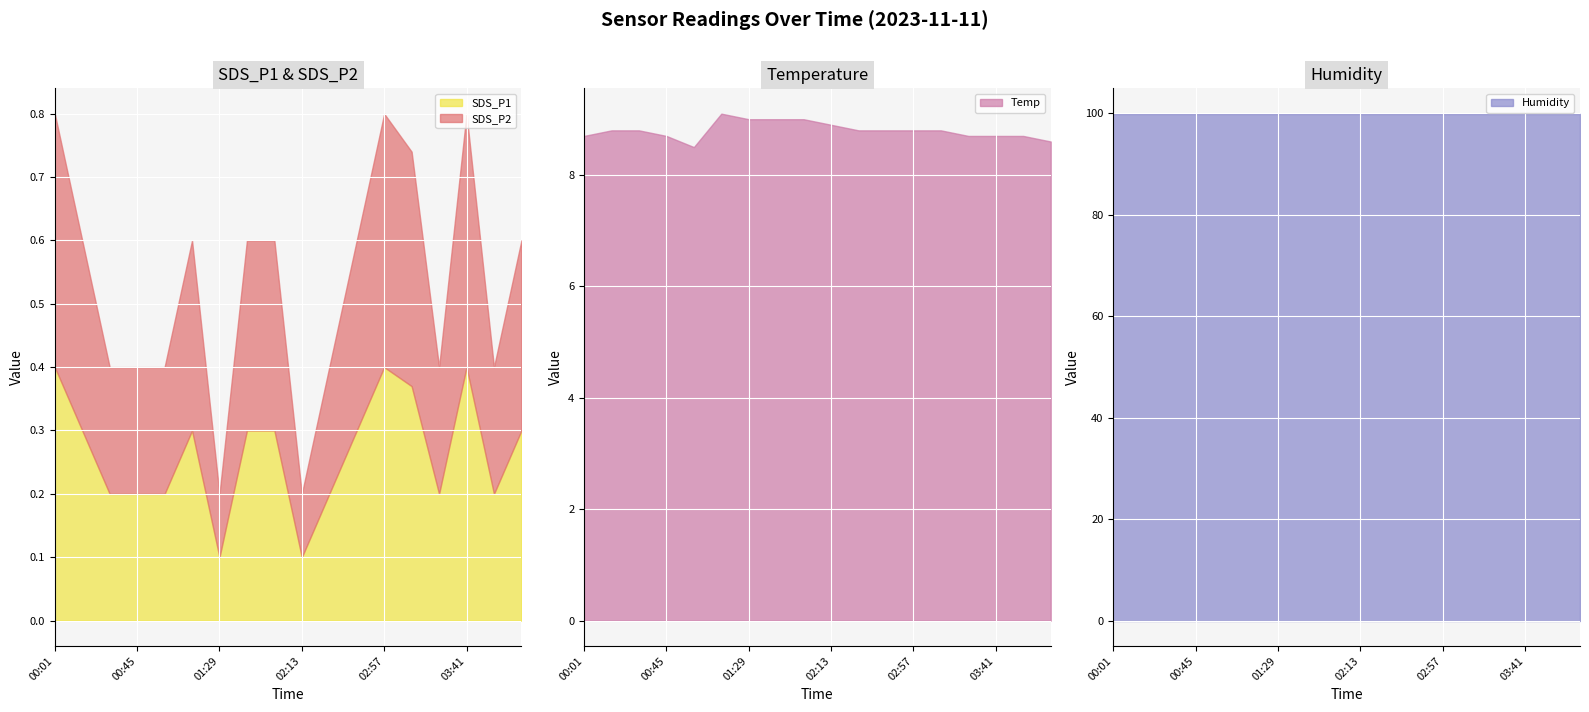

True or false: SDS_P1 has more than 1 interior local peaks.

True